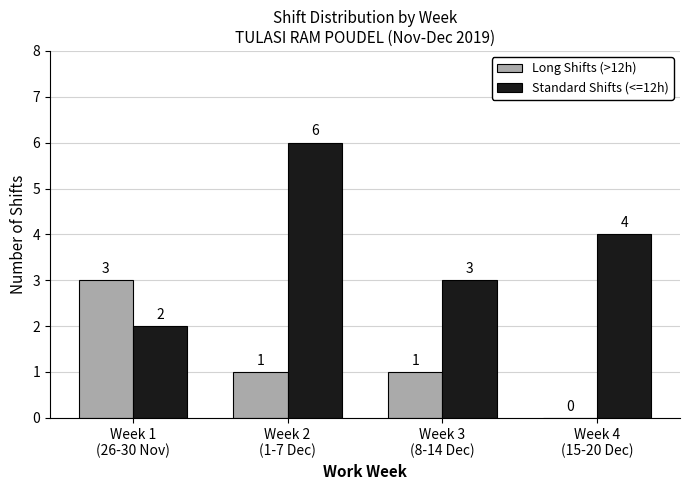

Are the bars grouped side by side (vs. stacked)?

Yes